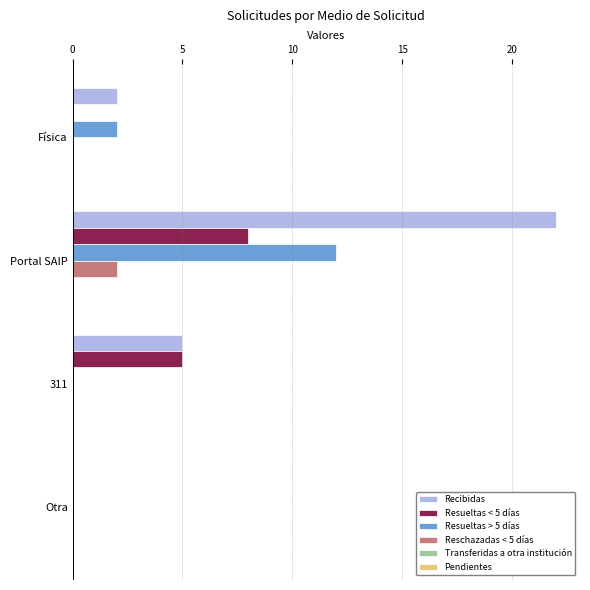

Between Física and Portal SAIP, which series saw the biggest shift?

Recibidas